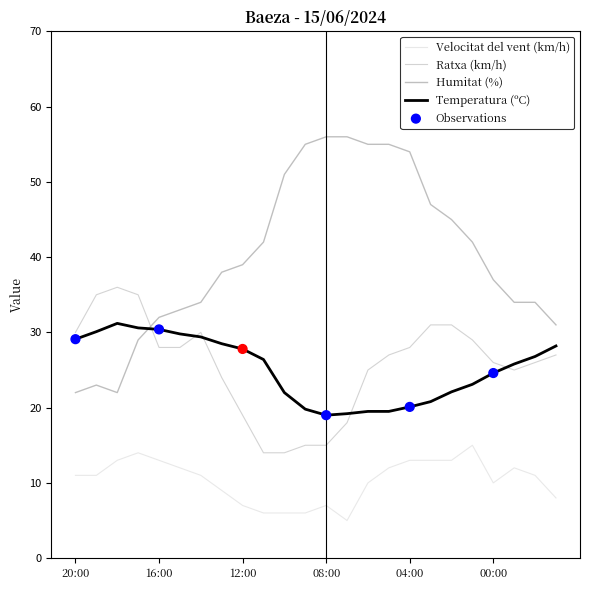

Which series has the largest total across all categories?

Humitat (%)